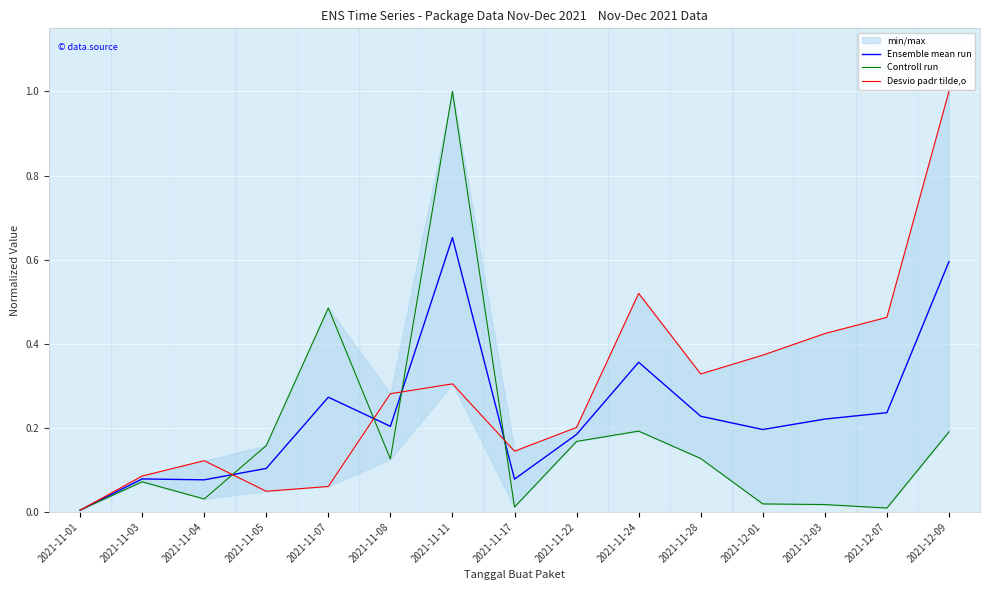

What is the approximate value of Desvio padr tilde,o at 2021-11-03?

0.1